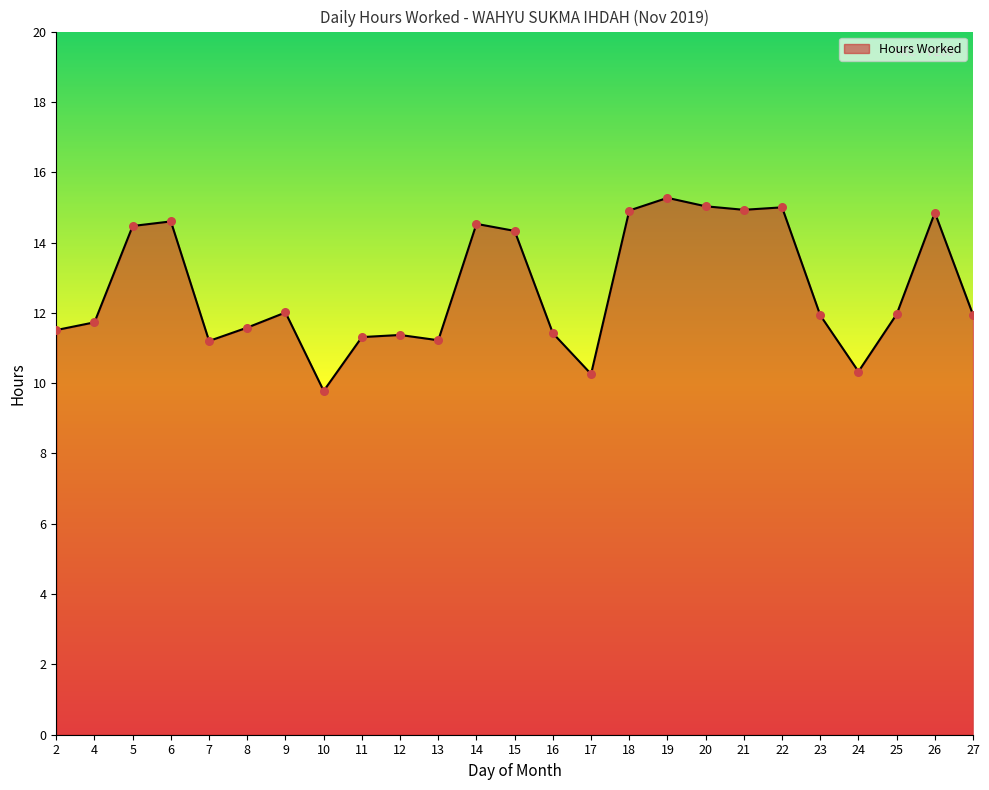

Which has a higher value, 19 or 2?

19